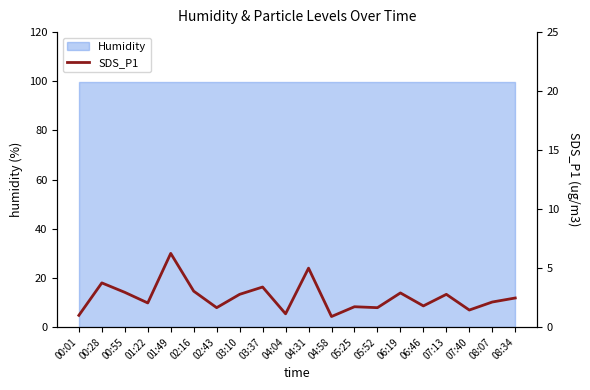

Does the chart have visible grid lines?

No